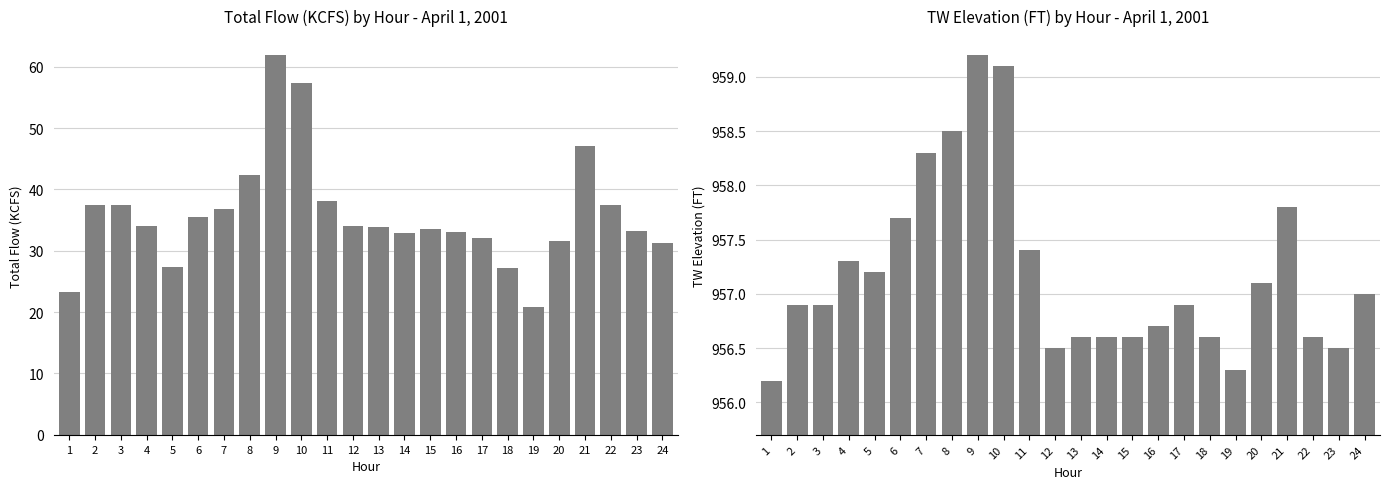

What is the minimum value for TOTAL FLOW (KCFS)?

20.9